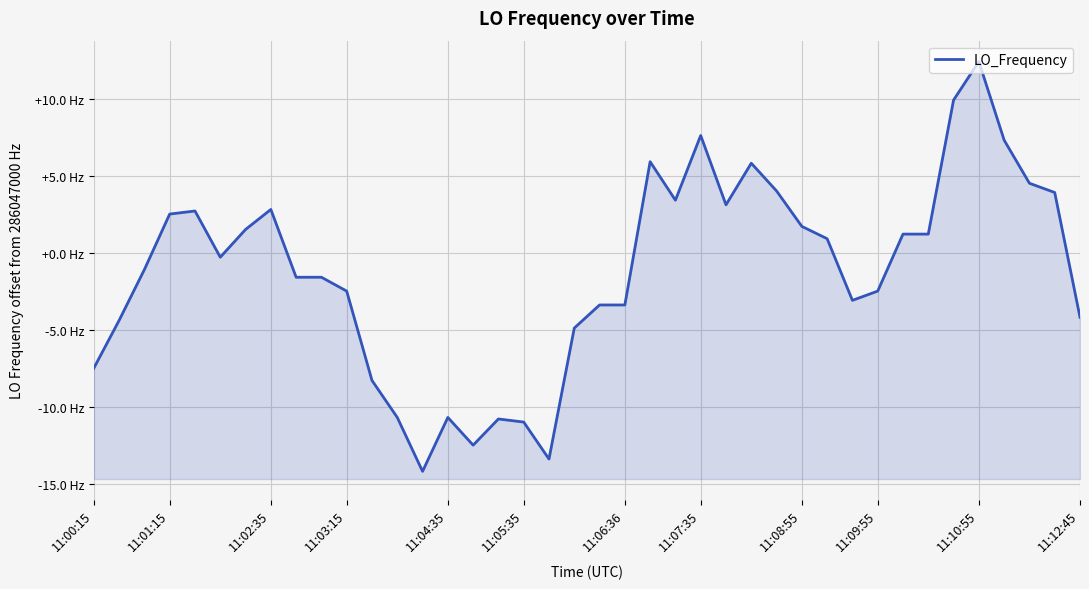

List the labels in order of value, largest first.

35, 34, 24, 36, 22, 26, 37, 27, 38, 23, 25, 11:07:35, 11:04:35, 11:03:15, 28, 11:06:36, 32, 33, 29, 11:05:35, 11:02:35, 11:08:55, 11:09:55, 11:10:55, 31, 30, 20, 21, 39, 11:01:15, 19, 11:00:15, 11:12:45, 12, 14, 16, 17, 15, 18, 13